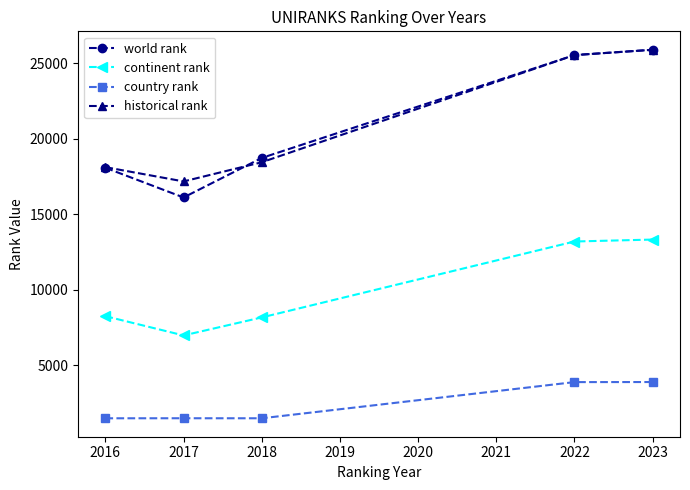

How many lines are shown in the chart?

4